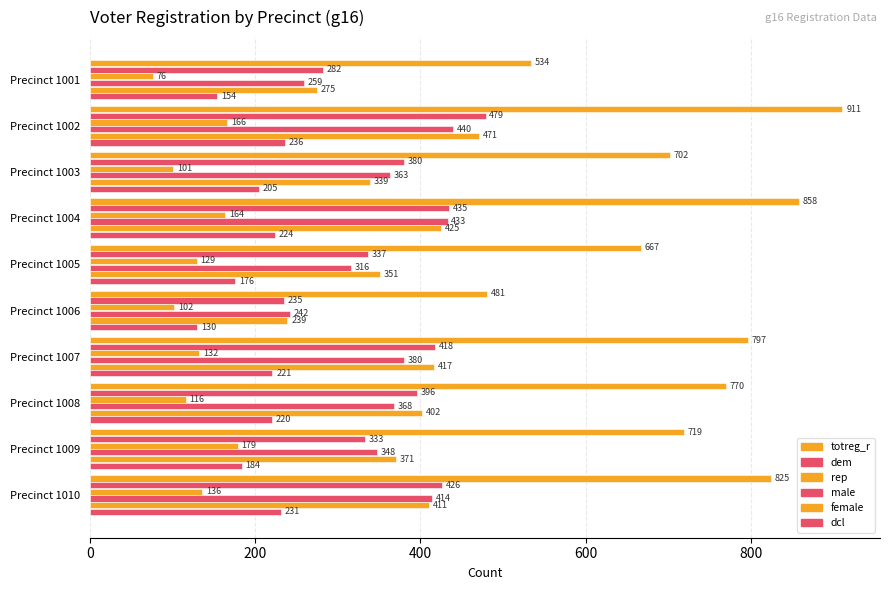

How many values in the female series are below 402?

5